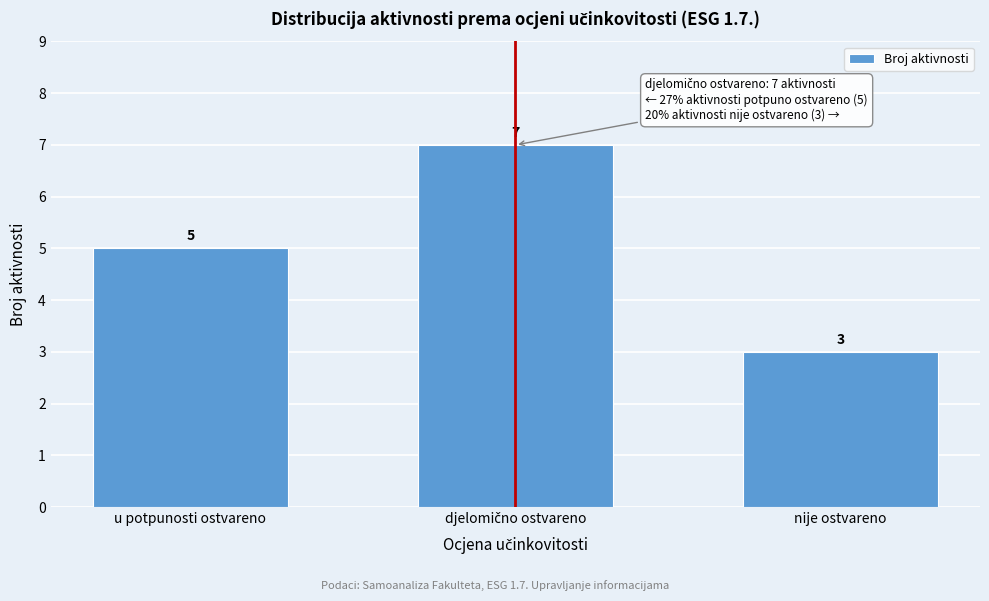

Reading left to right, list all the values displayed in this chart.

5	7	3